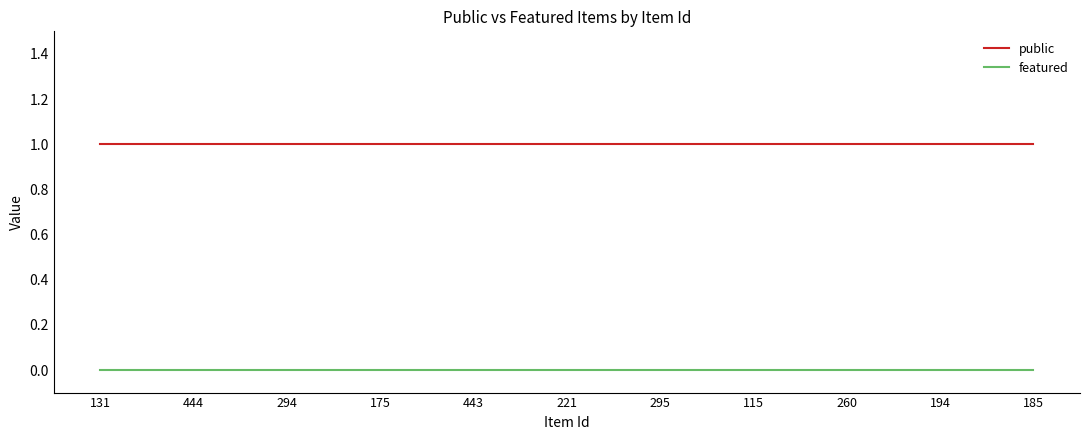

Rank the series at 115 from lowest to highest value.

featured, public